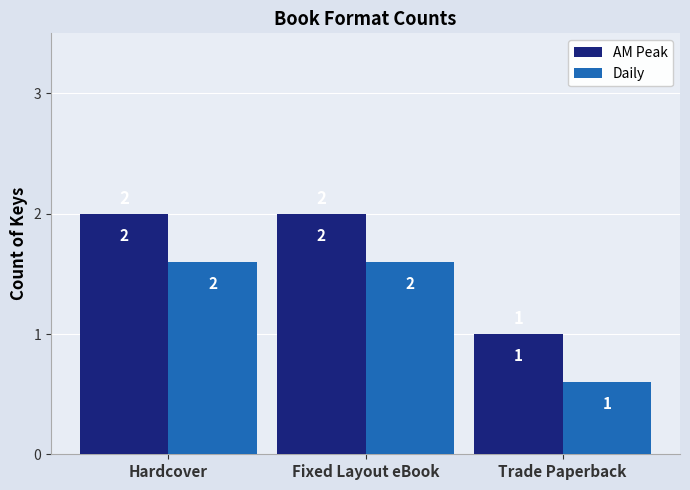

How many bars are there in total?

6